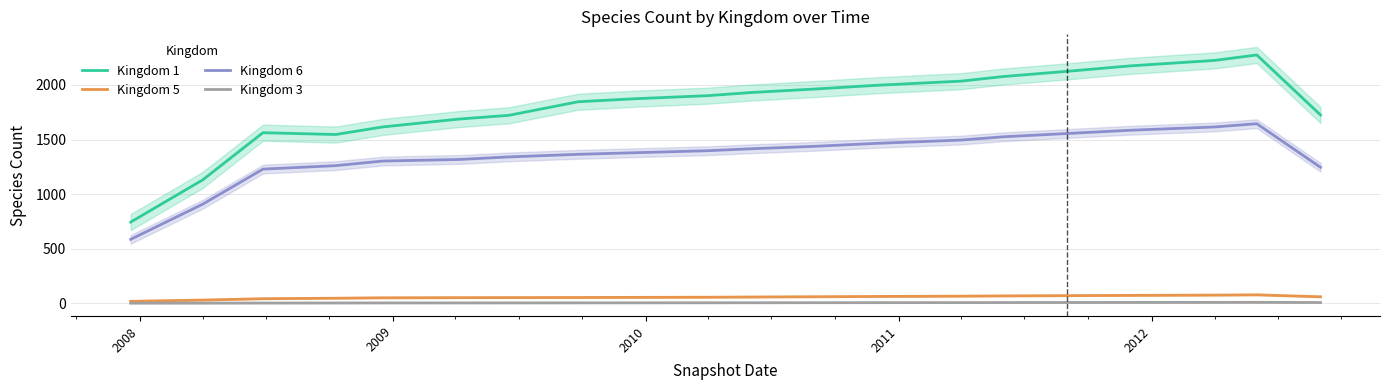

What is the lowest value of the Kingdom 6 series?

585.0